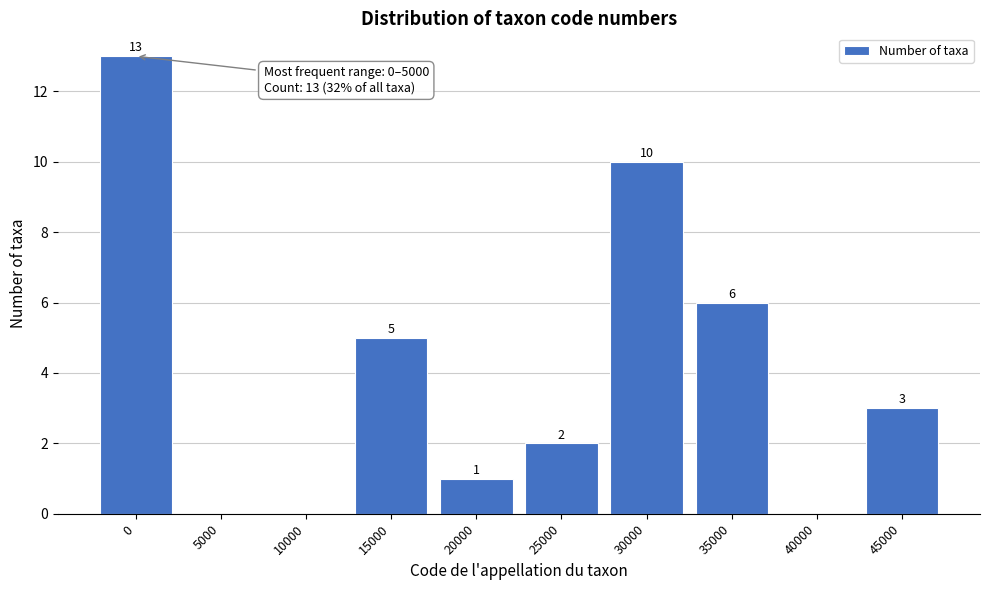

Reading left to right, extract all data points from this chart.

0=13	5000=0	10000=0	15000=5	20000=1	25000=2	30000=10	35000=6	40000=0	45000=3